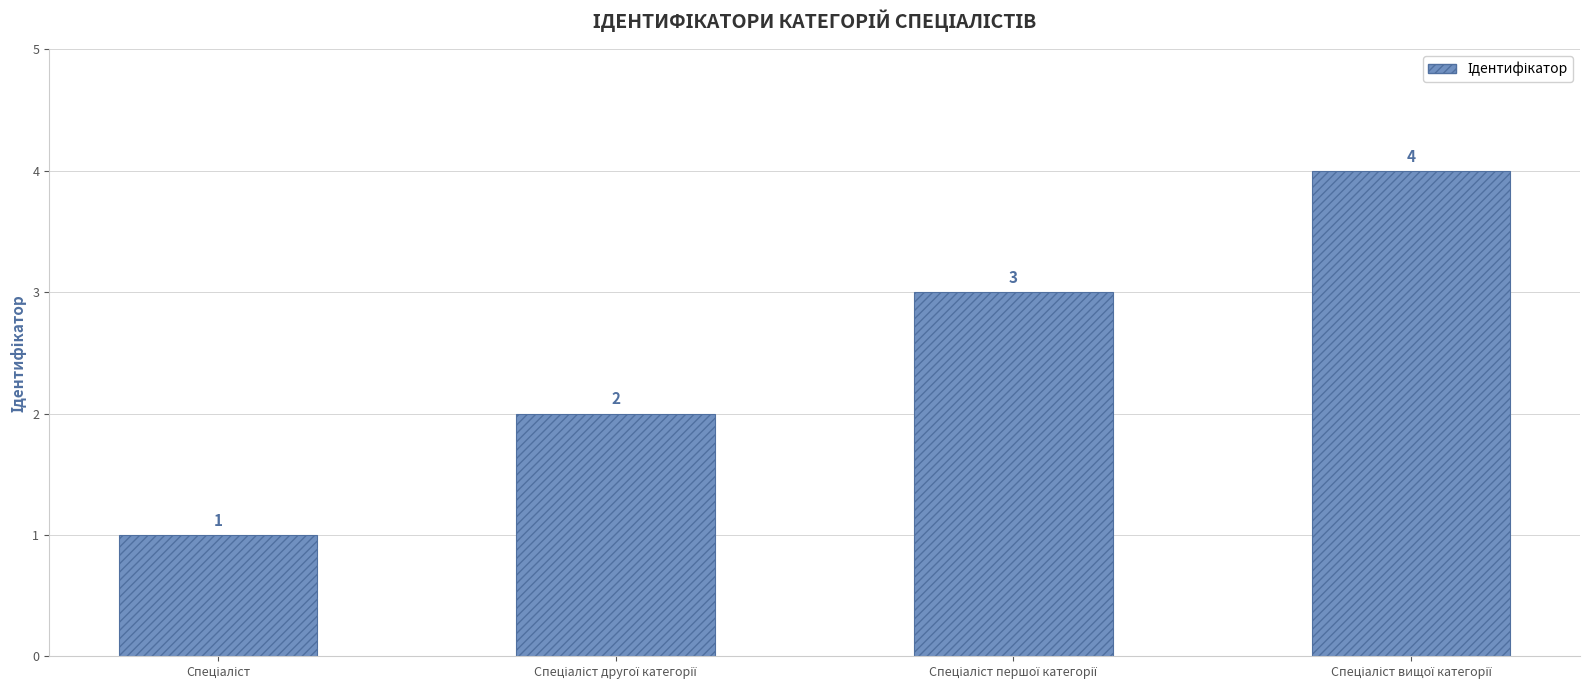

How many data points are less than 3?

2